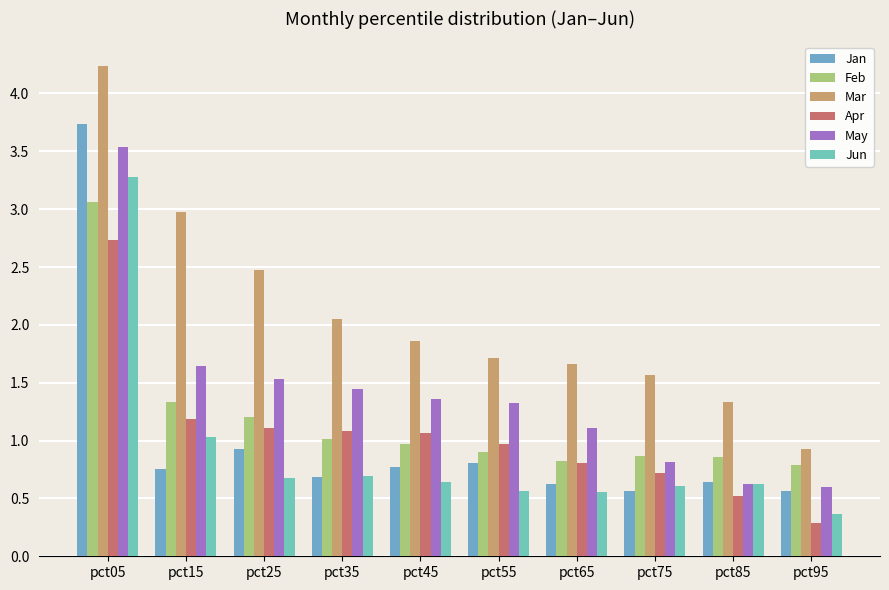

Count the number of categories in the chart.

10